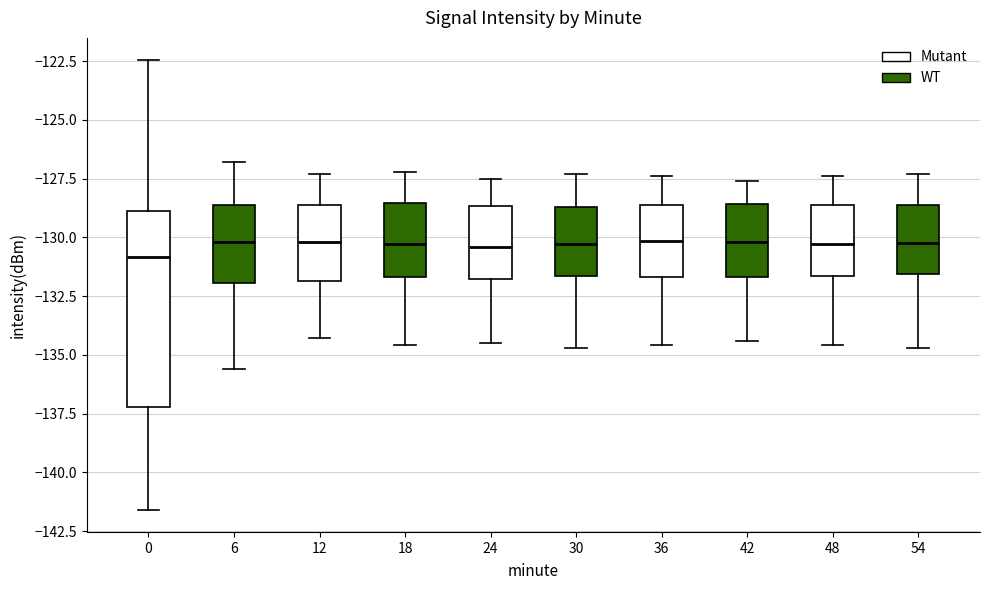

Comparing the boxes themselves (not the whiskers), which one is the tallest?

0